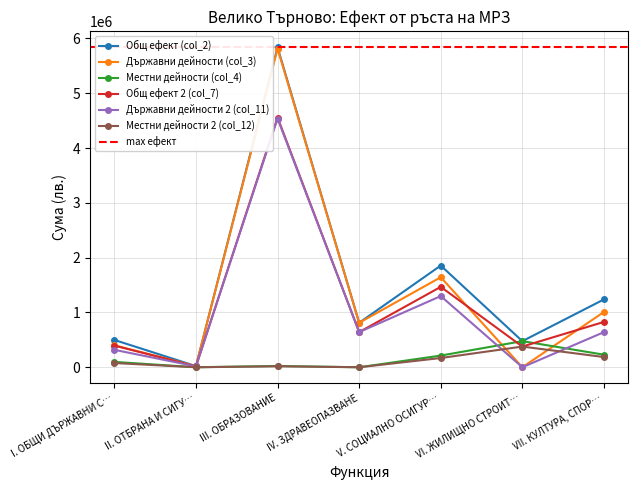

How many interior local valleys does the Държавни дейности (col_3) series have?

3